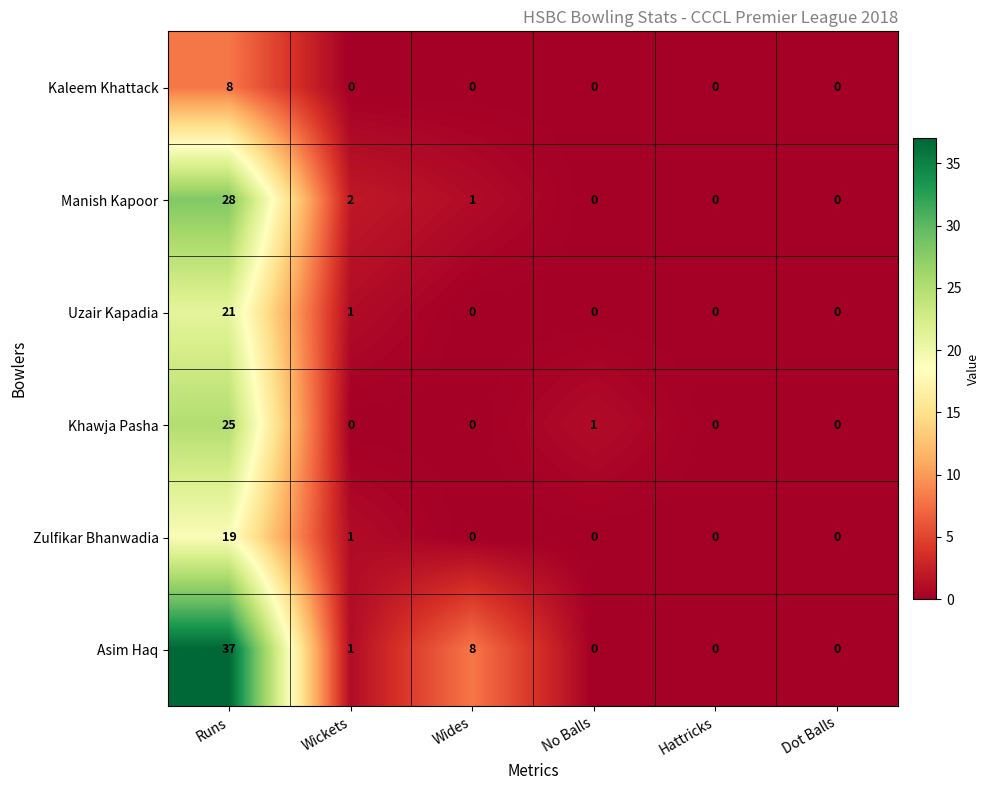

The value of Manish Kapoor at Runs is 15. True or false?

False